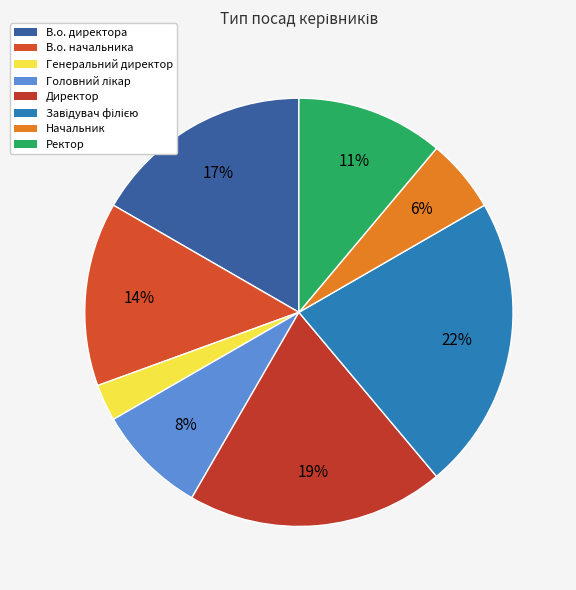

Is it true that Ректор is 25% of the pie?

False